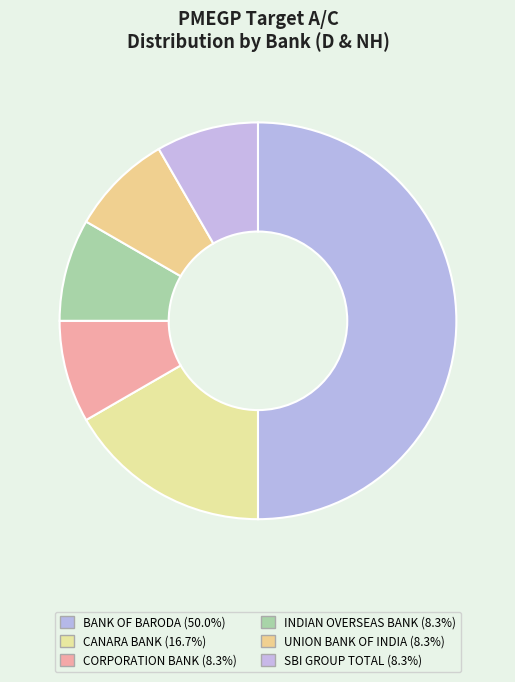

How many segments does this pie chart have?

6